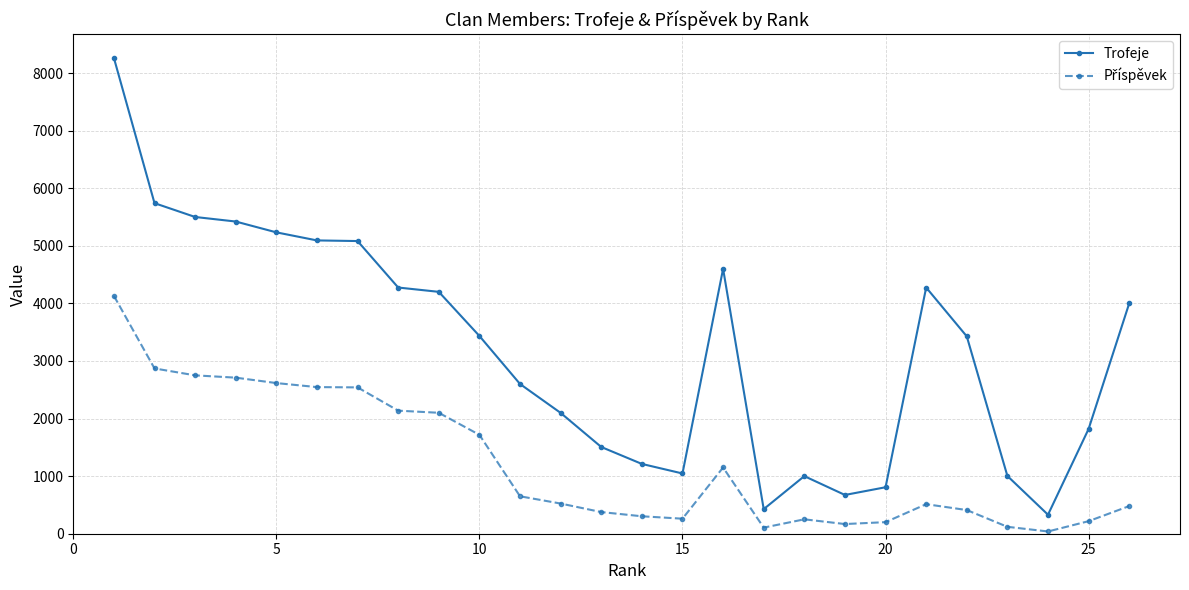

At how many categories does at least one series exceed 4990?

7